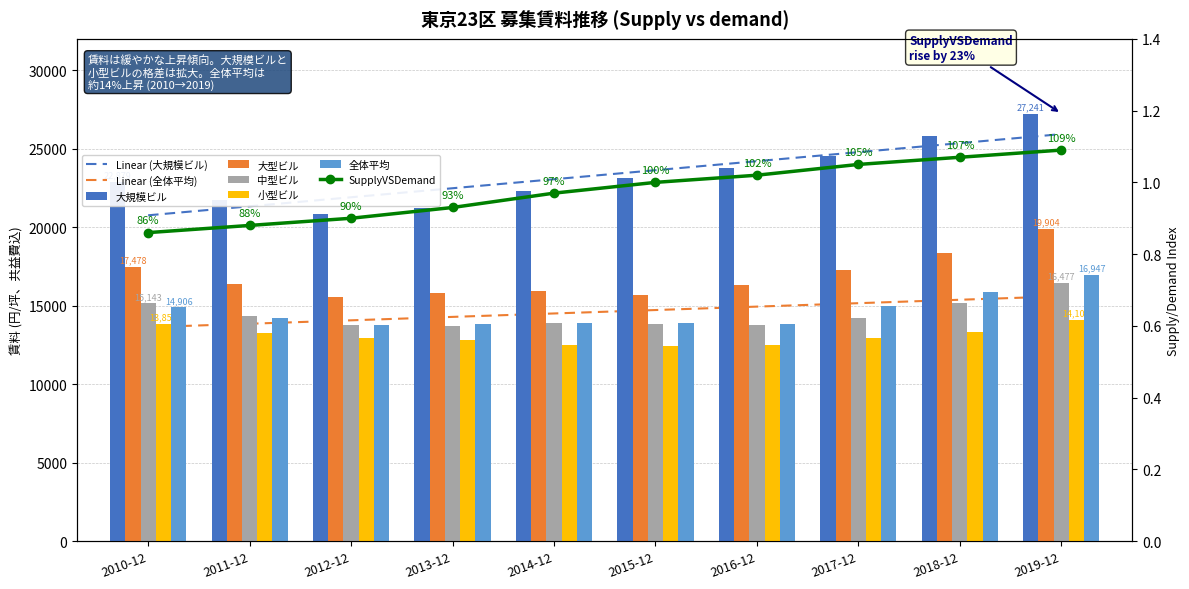

At which label does 大型ビル reach its minimum?

2012-12